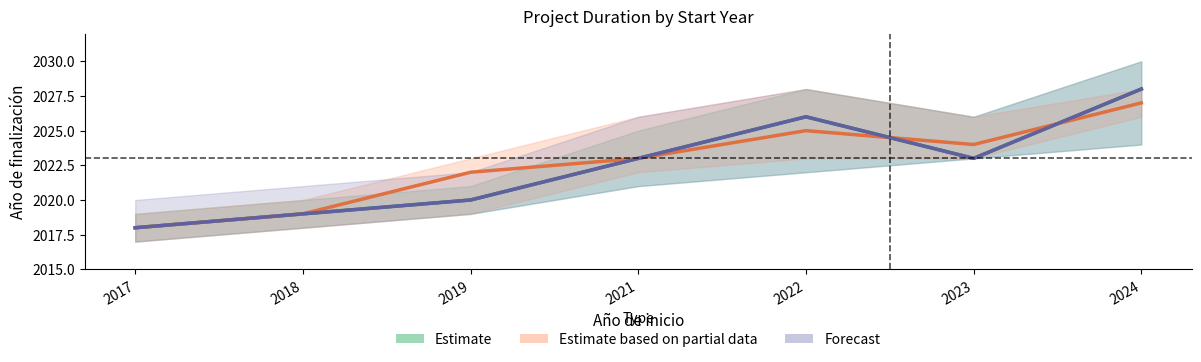

At how many categories does at least one series exceed 2023?

3